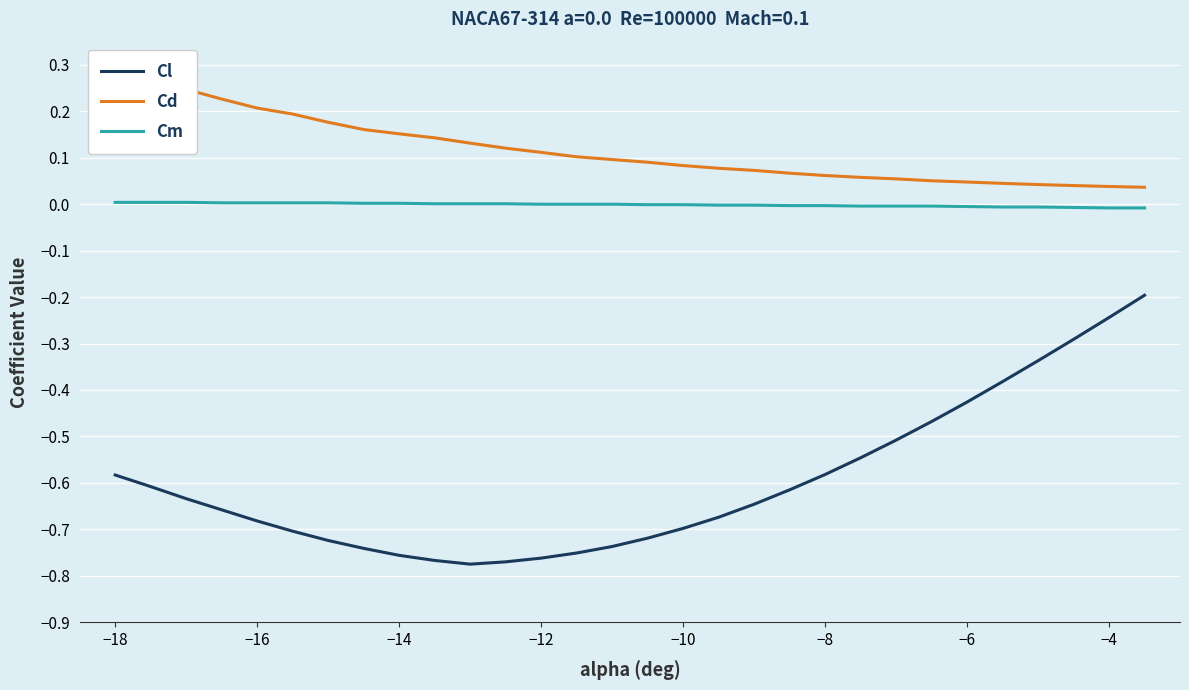

Is the value of Cl at −6 greater than the value of Cm at −8?

No